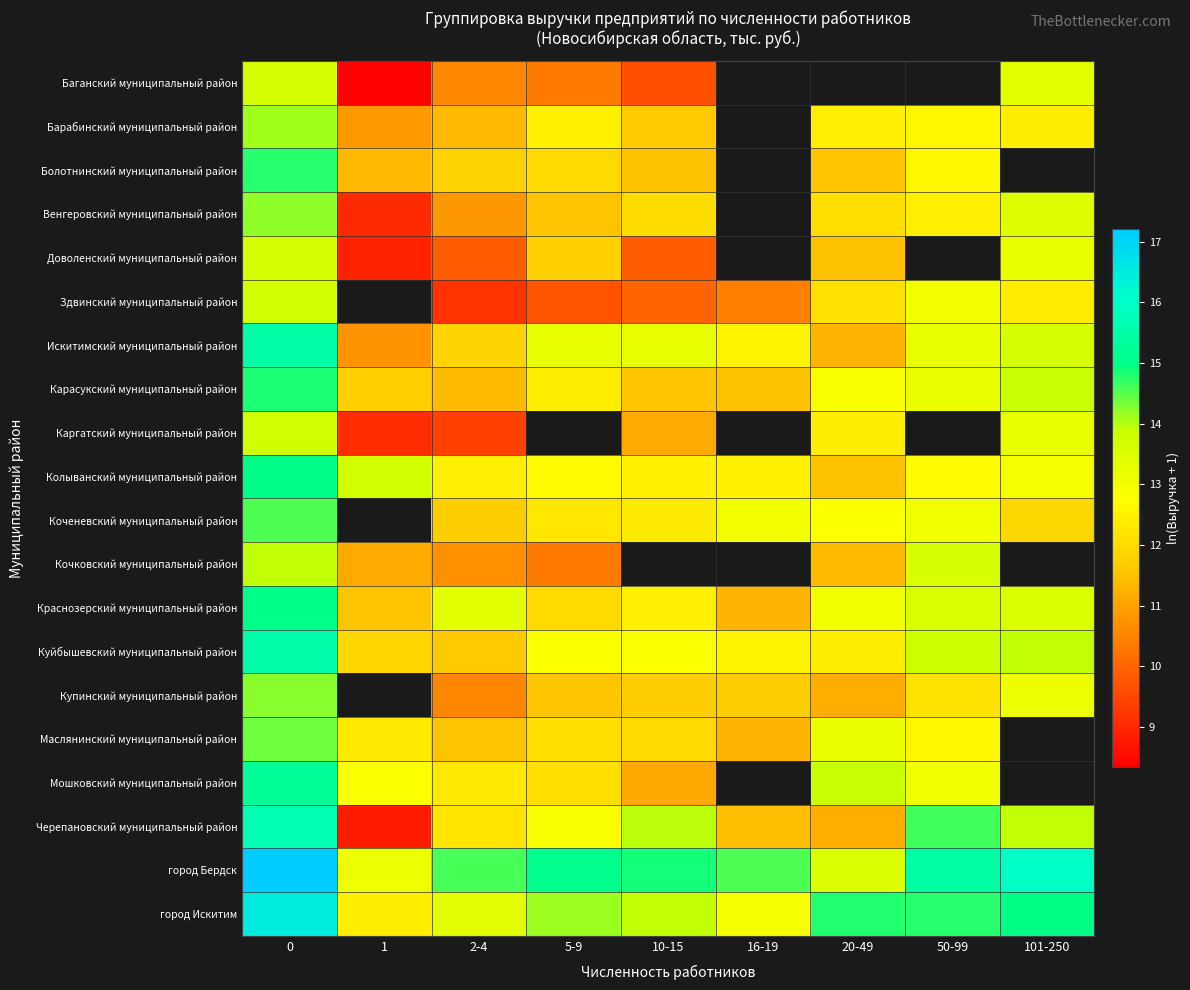

Is it true that Краснозерский муниципальный район equals 15.2 at 16-19?

False